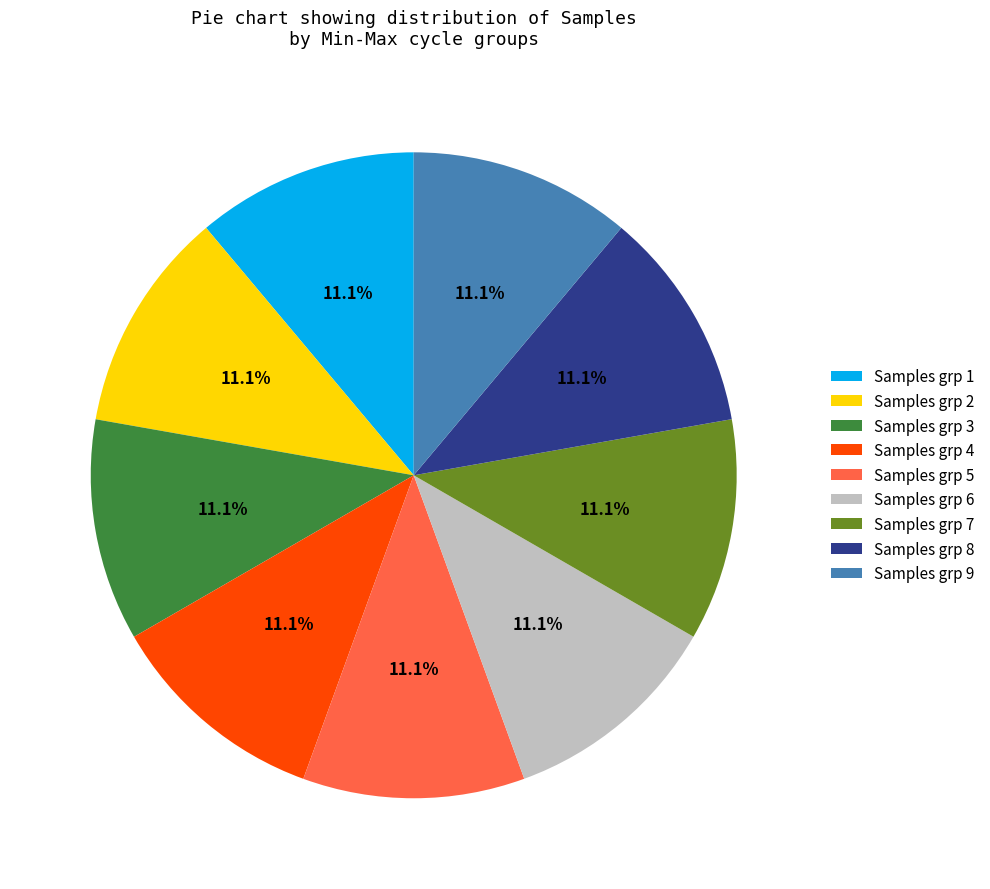

How many segments does this pie chart have?

9